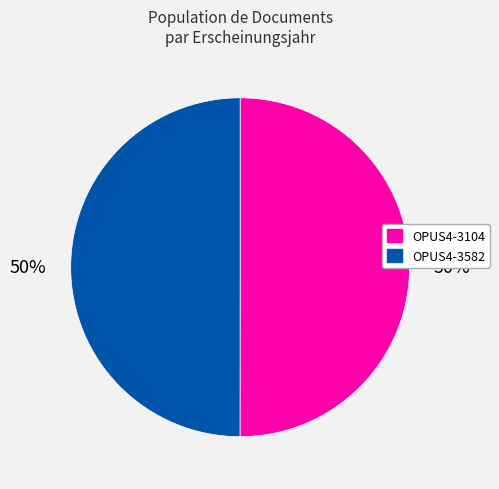

Approximately how many times larger is the value at OPUS4-3104 compared to OPUS4-3582?

1.0